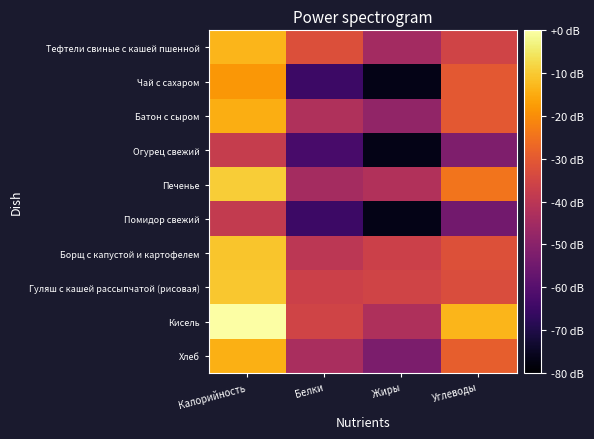

At which category does the chart reach its minimum across all series?

Жиры